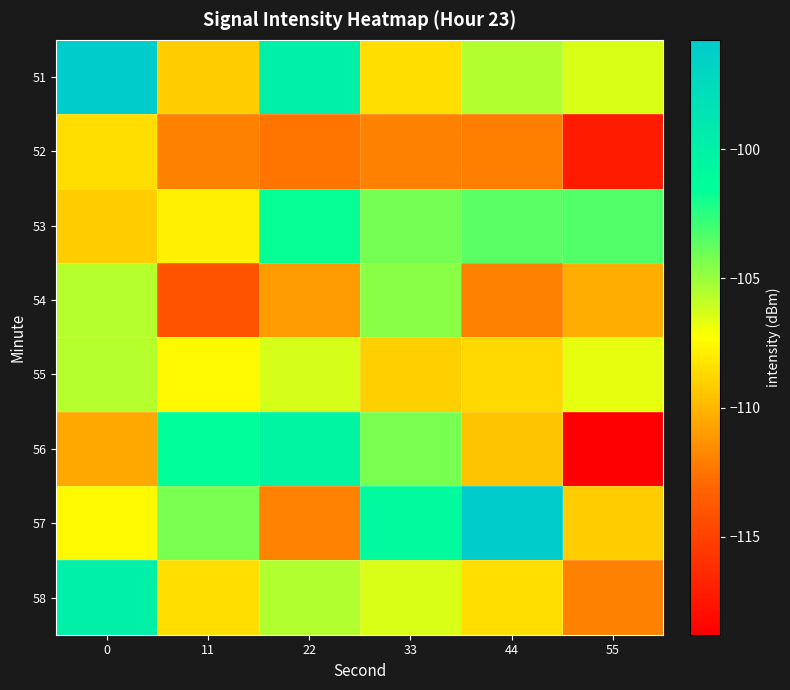

How many series are shown in this chart?

8